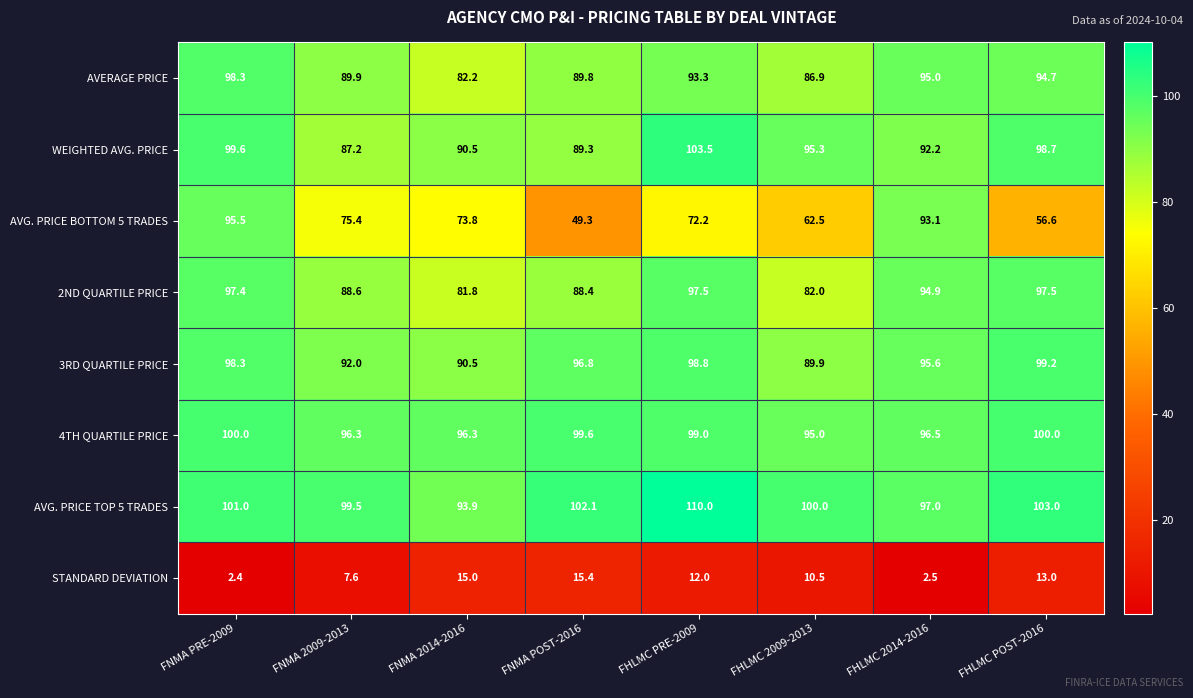

Rank the series by their maximum value, from highest to lowest.

AVG. PRICE TOP 5 TRADES, WEIGHTED AVG. PRICE, 4TH QUARTILE PRICE, 3RD QUARTILE PRICE, AVERAGE PRICE, 2ND QUARTILE PRICE, AVG. PRICE BOTTOM 5 TRADES, STANDARD DEVIATION